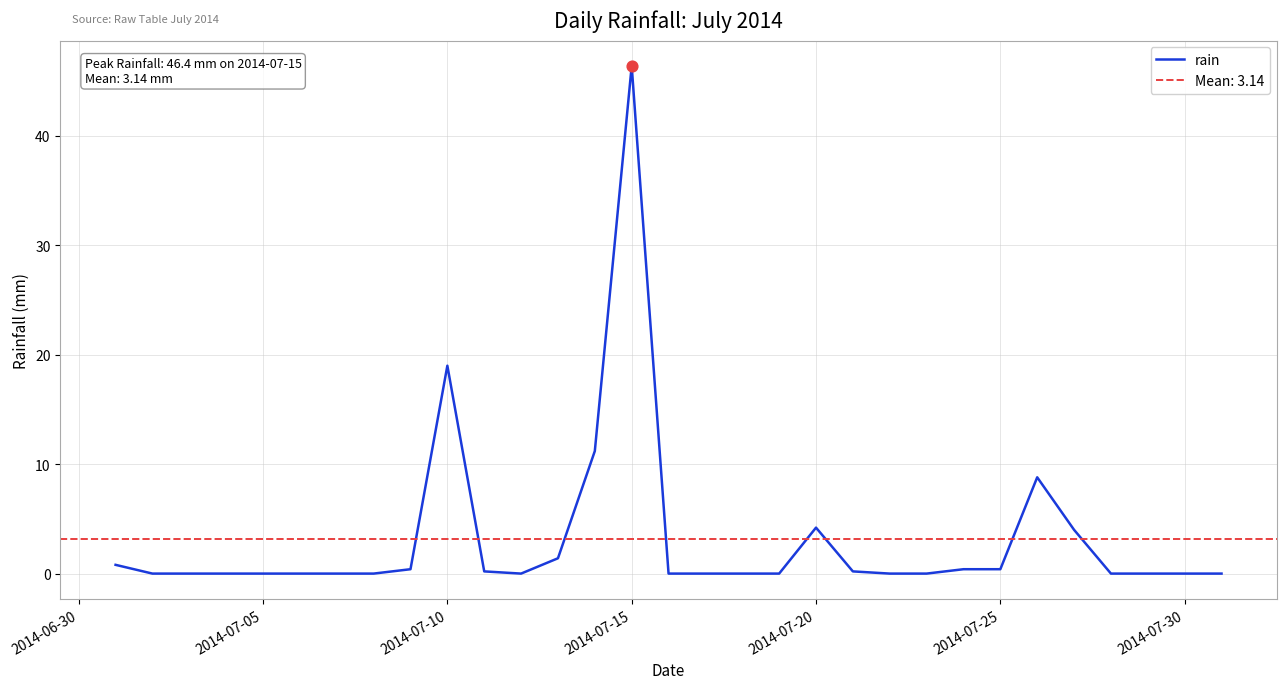

The value of rain at 2014-07-20 is 4.2. True or false?

True